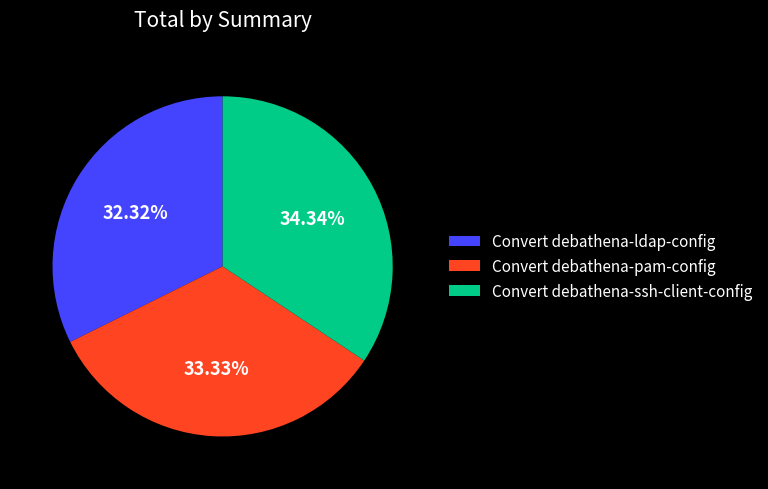

How much of the chart is everything except Convert debathena-pam-config?

66.7%